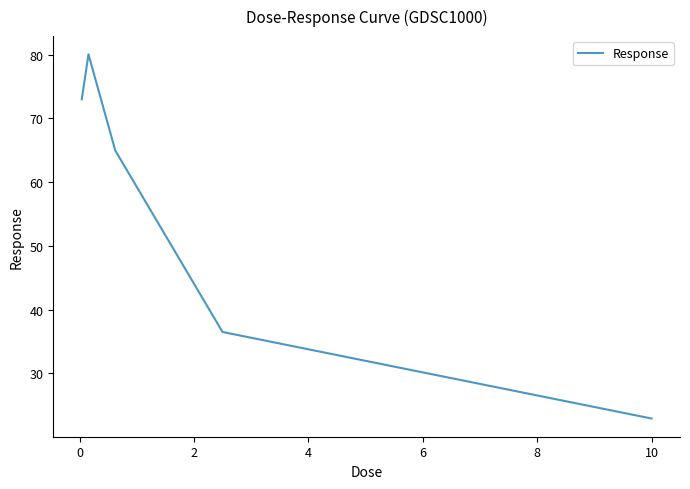

What is the maximum value shown in the chart?

80.0